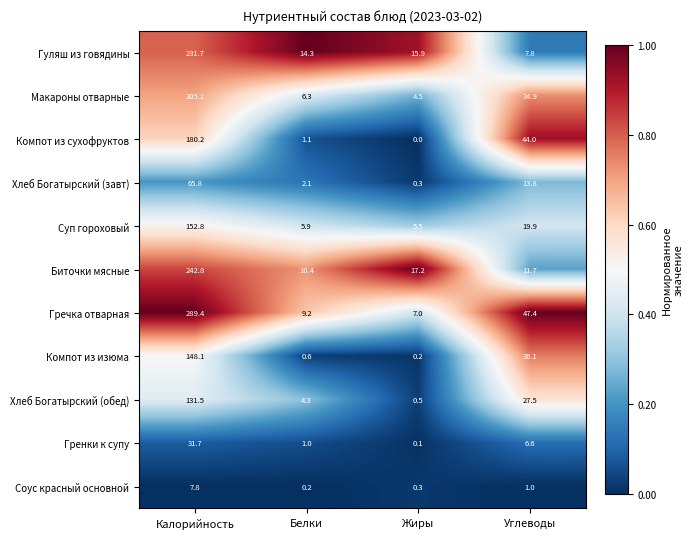

Between Калорийность and Углеводы, which series saw the biggest shift?

Гречка отварная